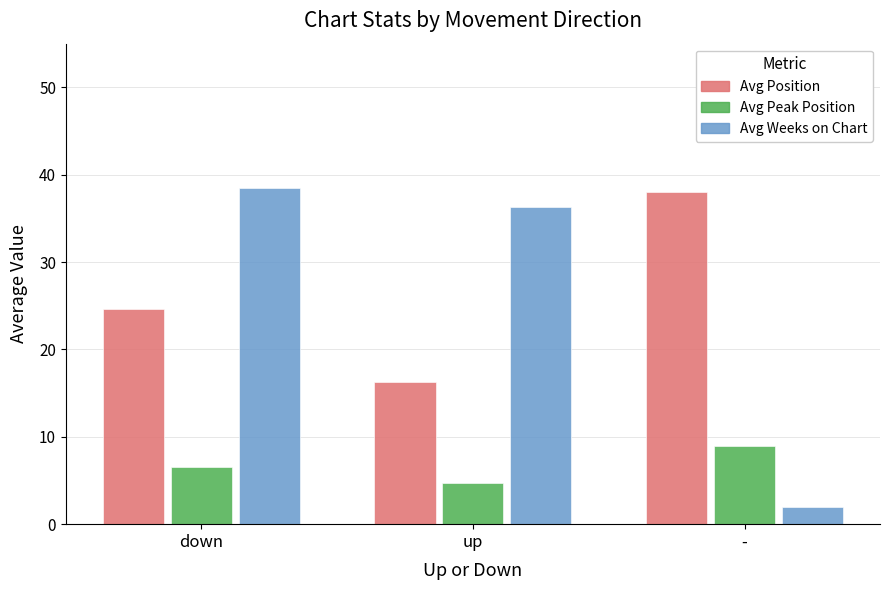

What is the difference between the maximum and minimum values in the Avg Position series?

21.7